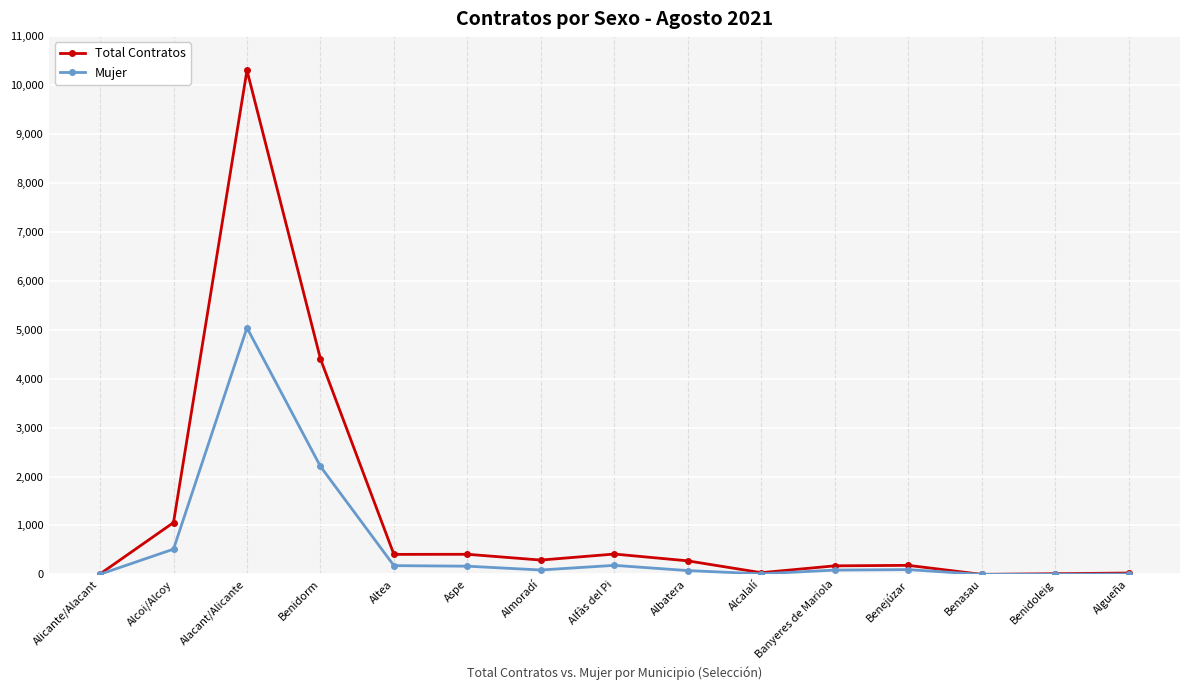

What is the sum of all Total Contratos values?

18018